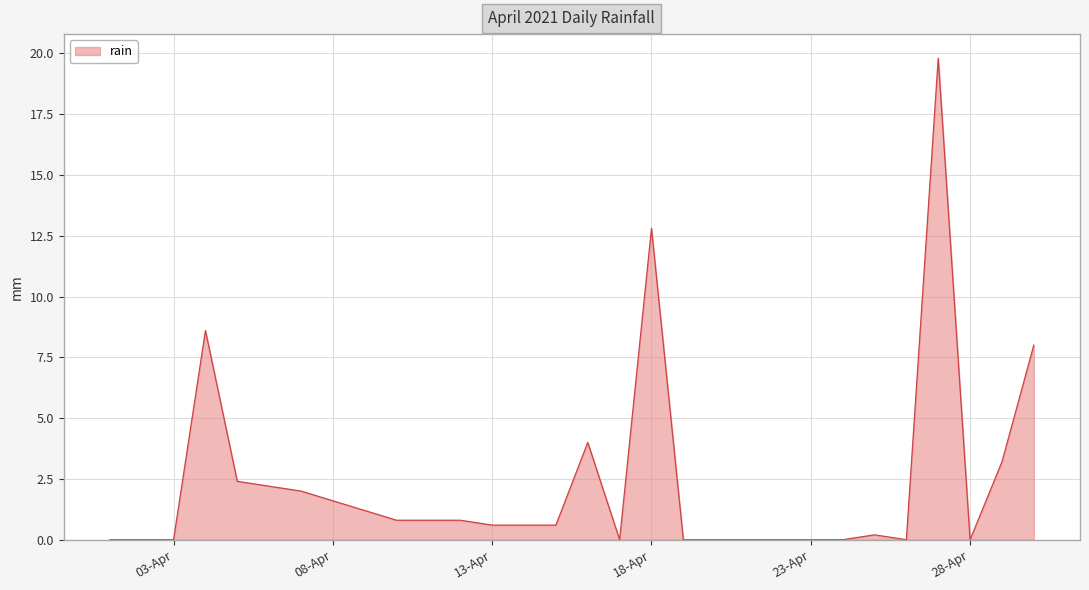

What is the difference between the maximum and minimum values?

19.8